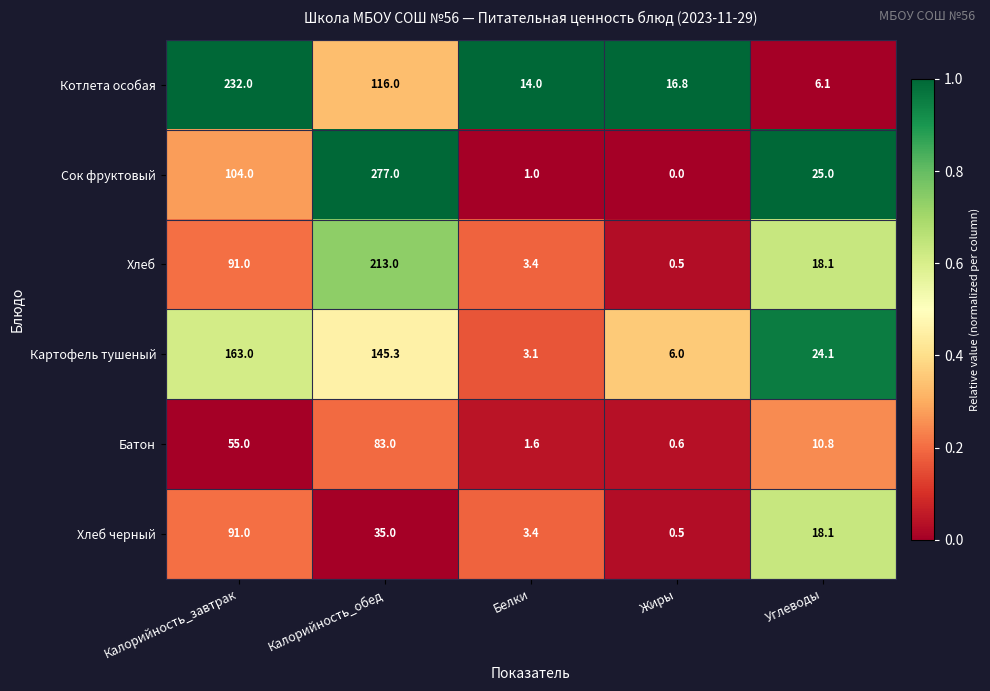

Which series has the largest total across all categories?

Сок фруктовый